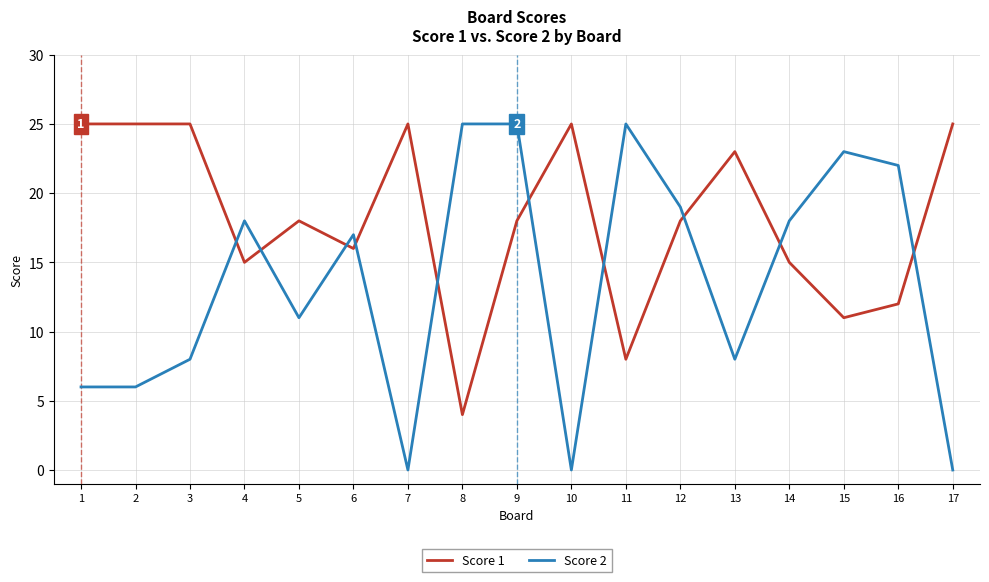

What is the difference between the maximum and minimum values in the Score 1 series?

21